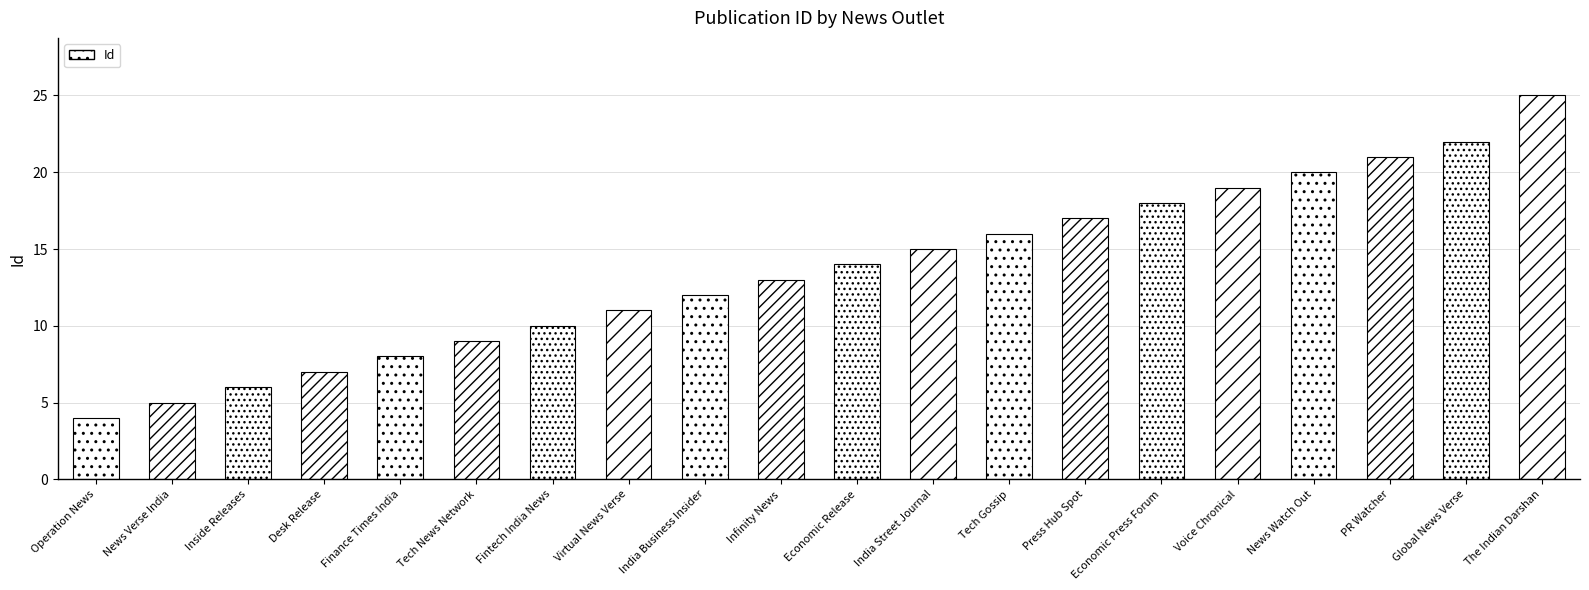

Where is the data nearest to the value 14?

Economic Release